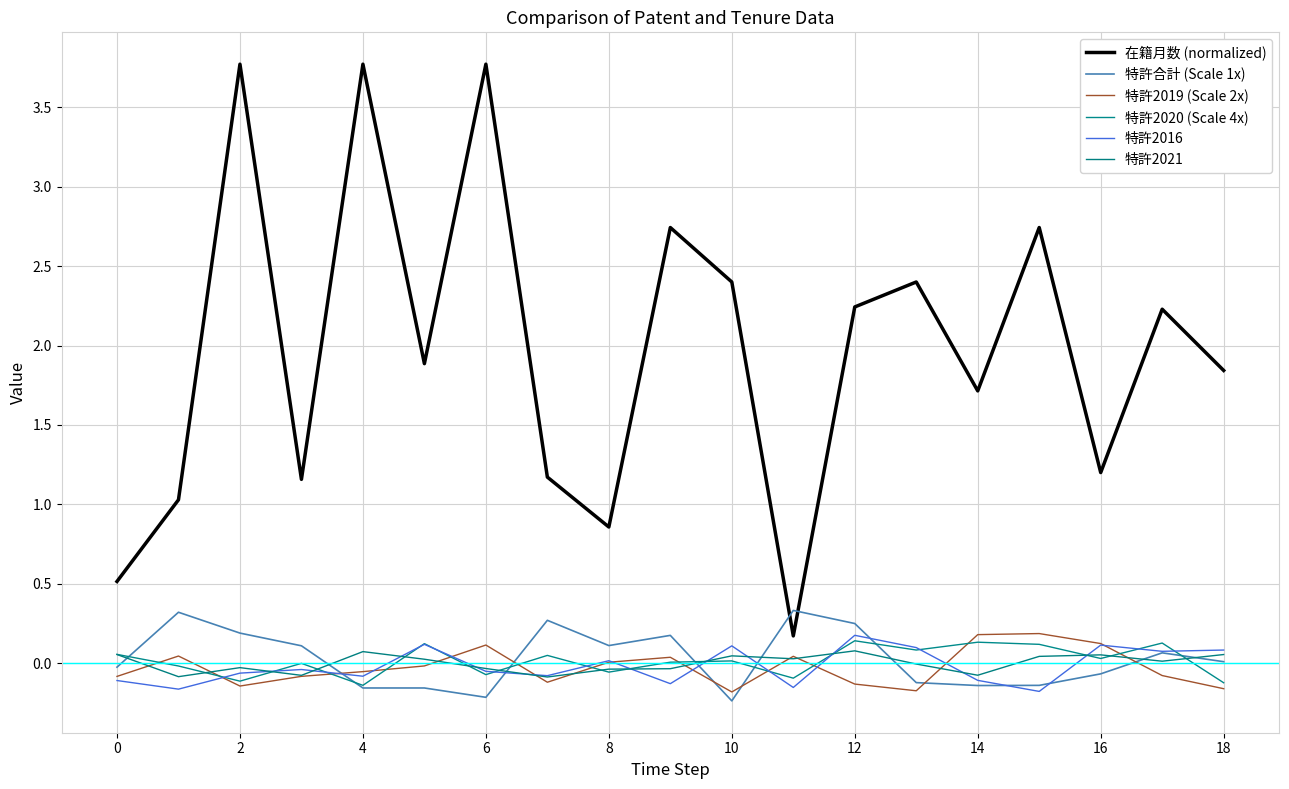

Where is 特許2021 nearest to the value 0?

13